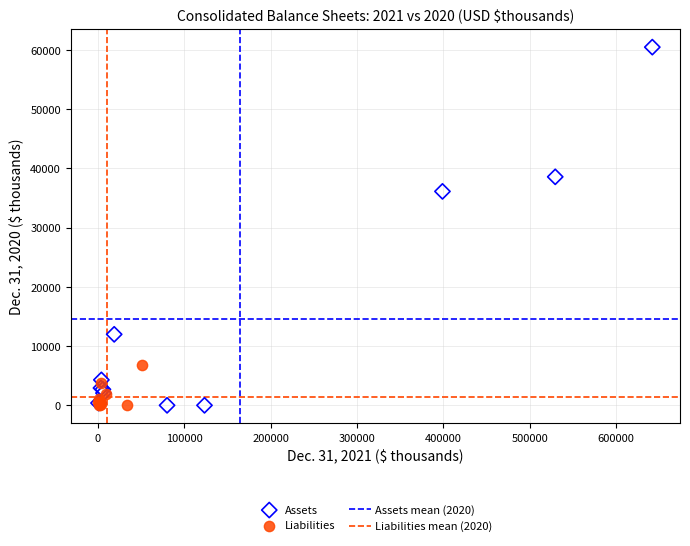

Which series has the largest Y range (max minus min)?

Assets